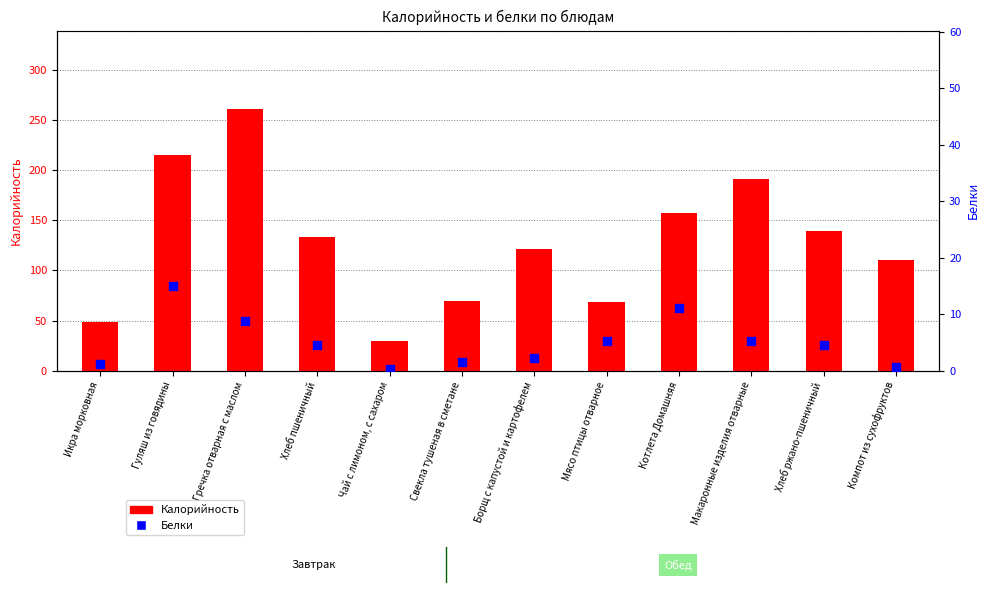

At how many categories does at least one series exceed 59?

10